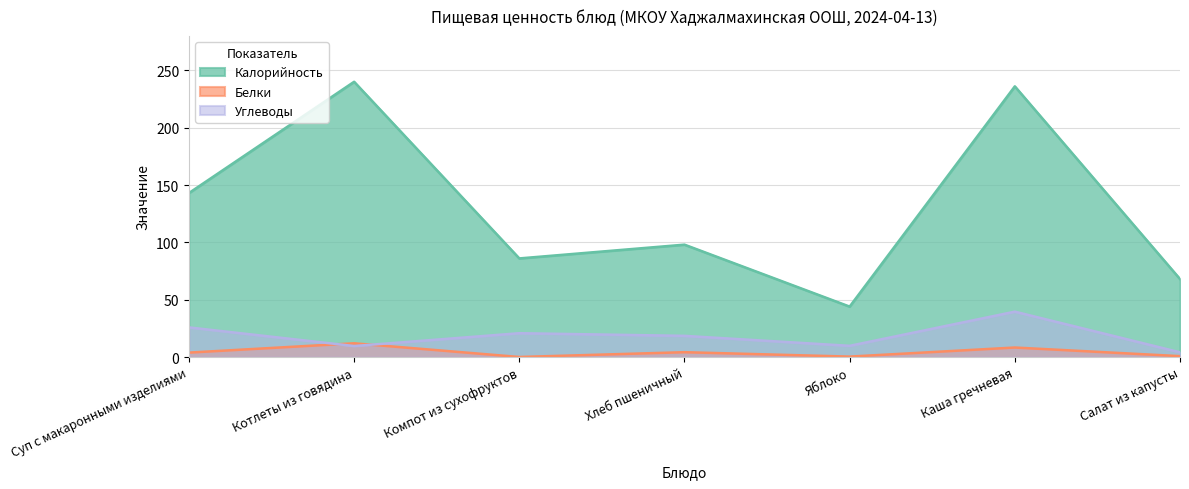

What is the spread (max minus min) of values at Компот из сухофруктов?

85.9